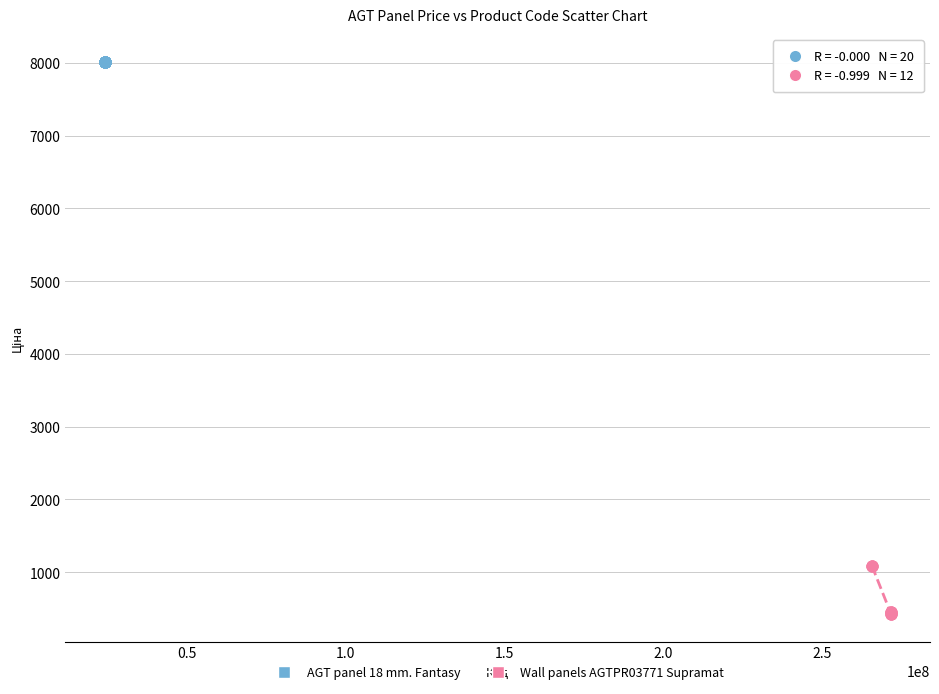

Which series contains the highest Y value?

AGT panel 18 mm. Fantasy